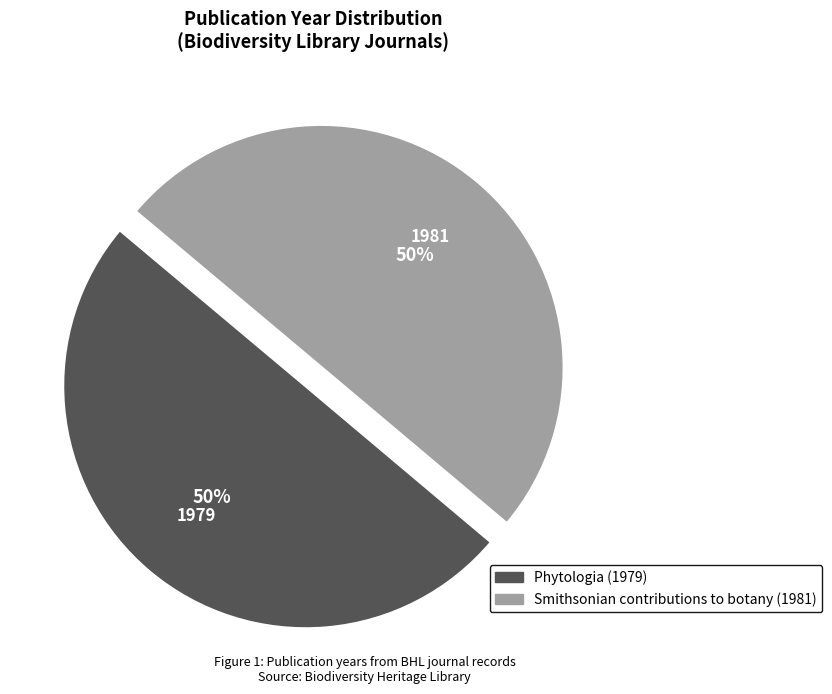

To the nearest percent, what is the combined percentage of Phytologia (1979) and Smithsonian contributions to botany (1981)?

100%